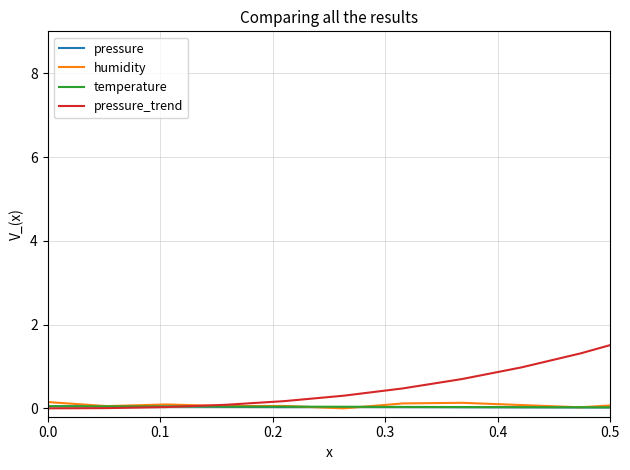

Which series has the widest spread of values?

pressure_trend